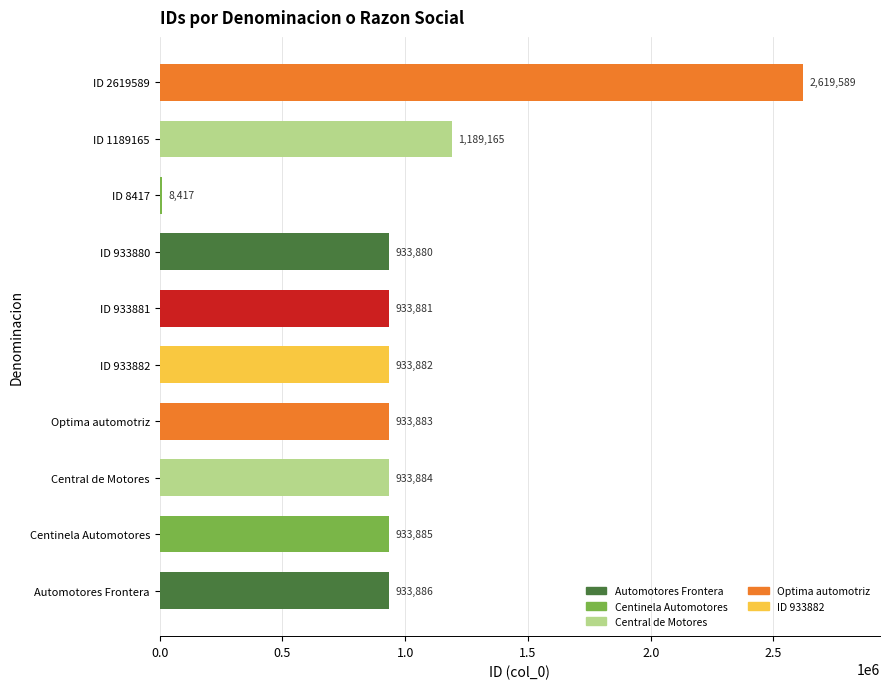

What is the sum of all values?

10354352